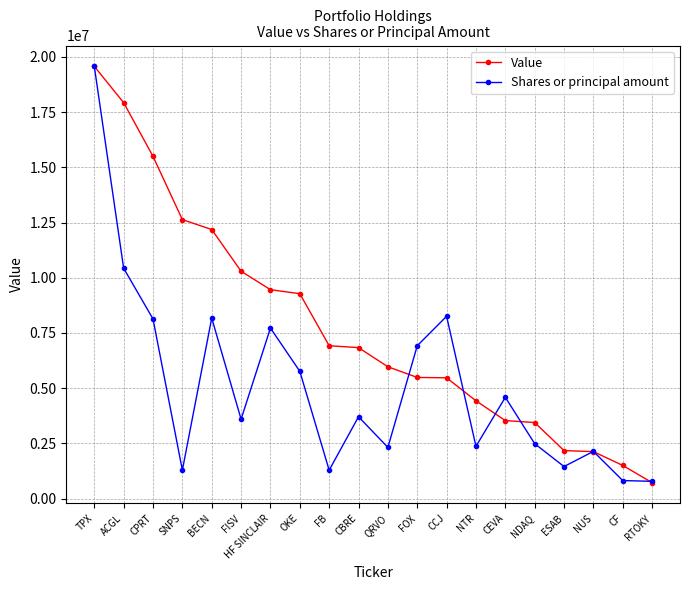

What is the difference between the Value values at FOX and TPX?

14080114.0